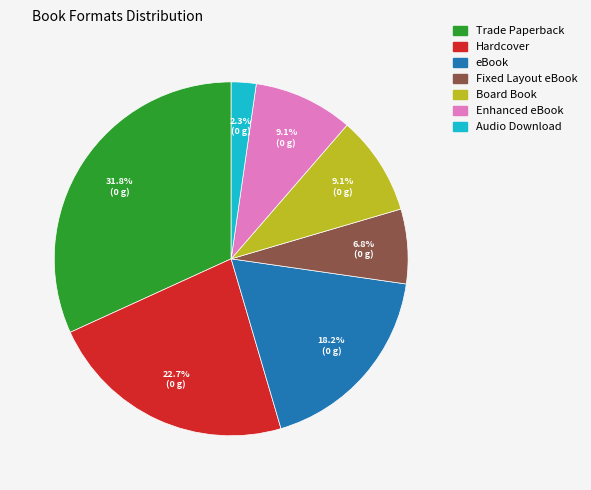

Combined, do Audio Download and Trade Paperback account for over 50%?

No